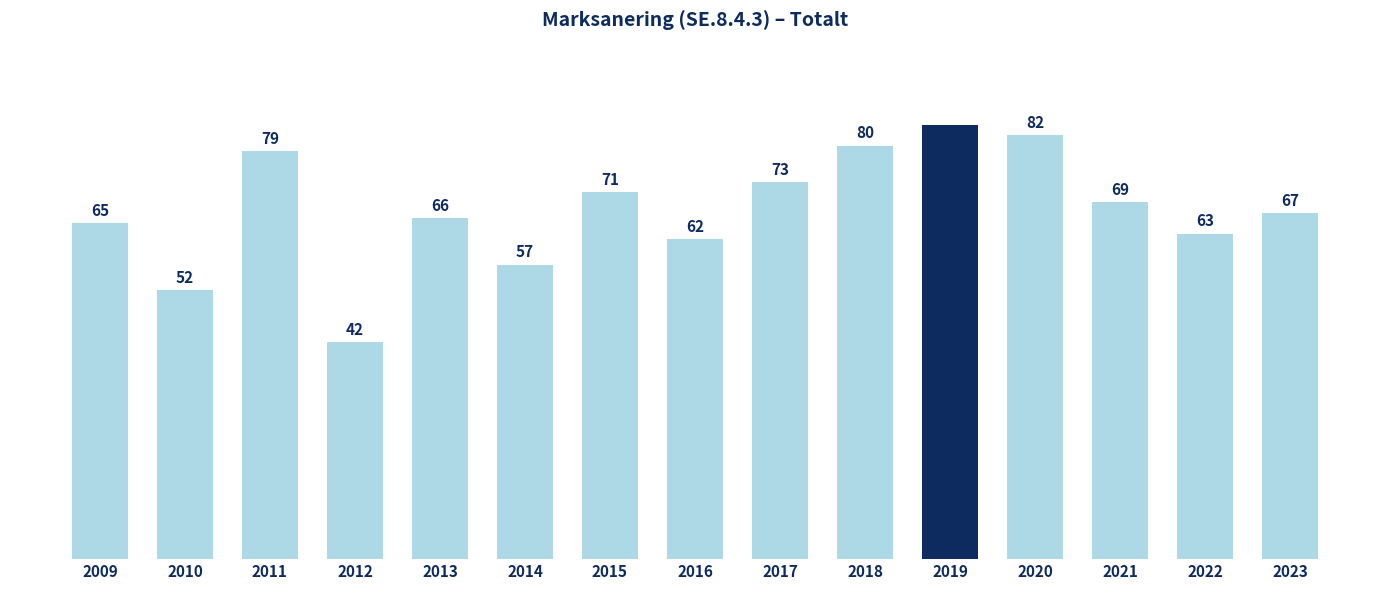

Rank the categories by value from lowest to highest.

2012, 2010, 2014, 2016, 2022, 2009, 2013, 2023, 2021, 2015, 2017, 2011, 2018, 2020, 2019